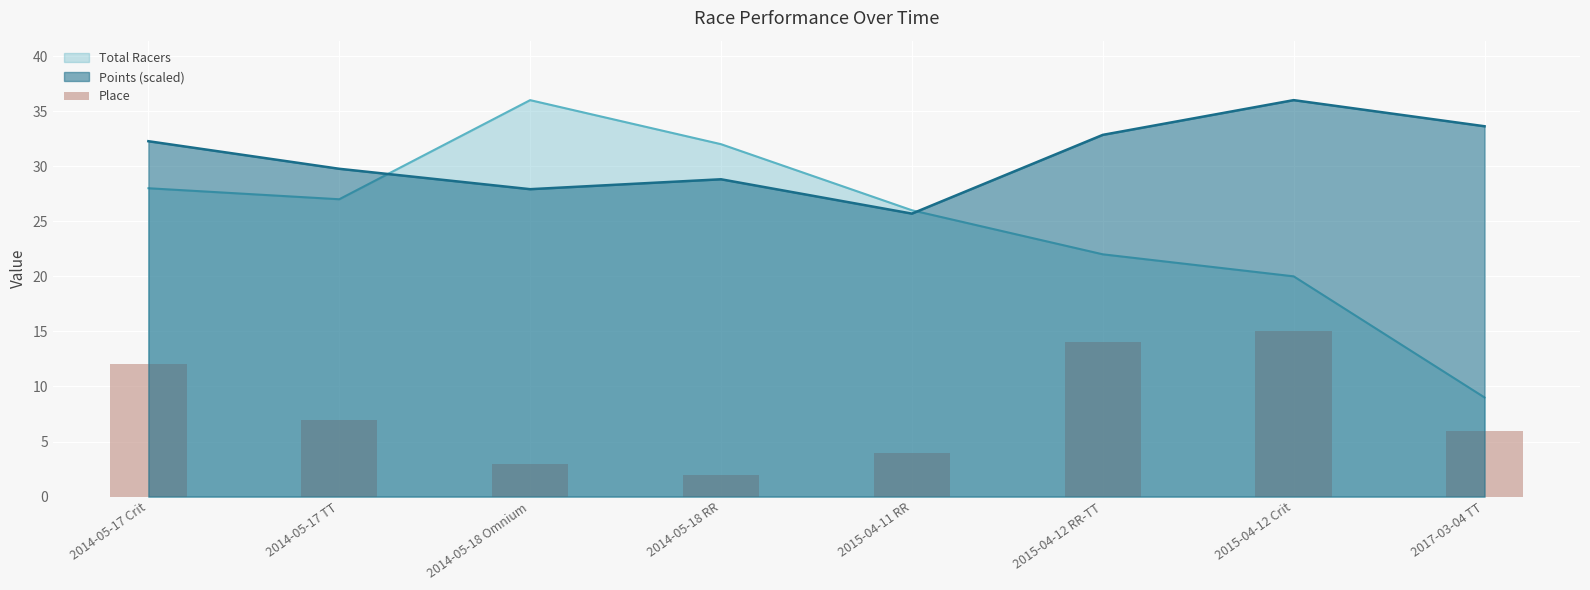

How many data points does each series have?

8